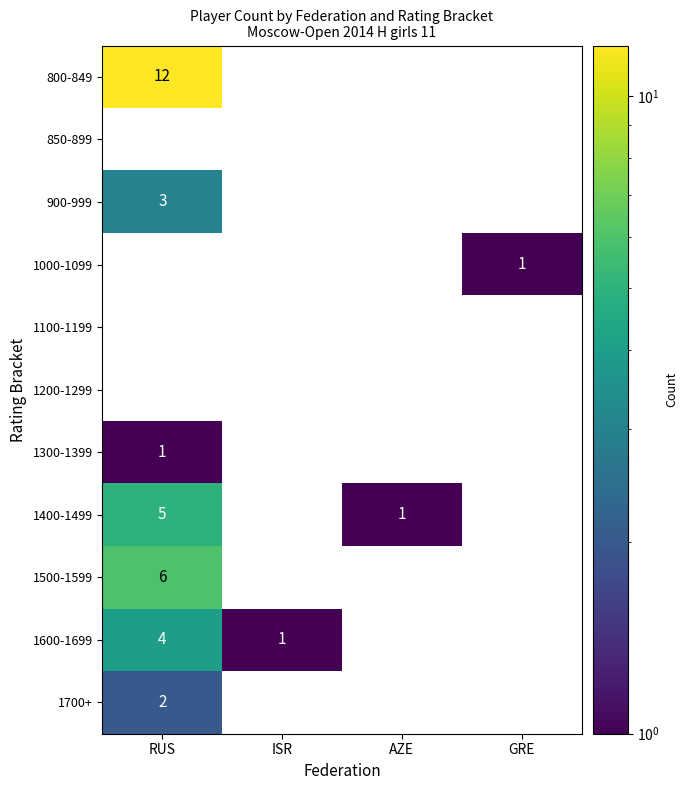

How many distinct data groups are displayed?

11